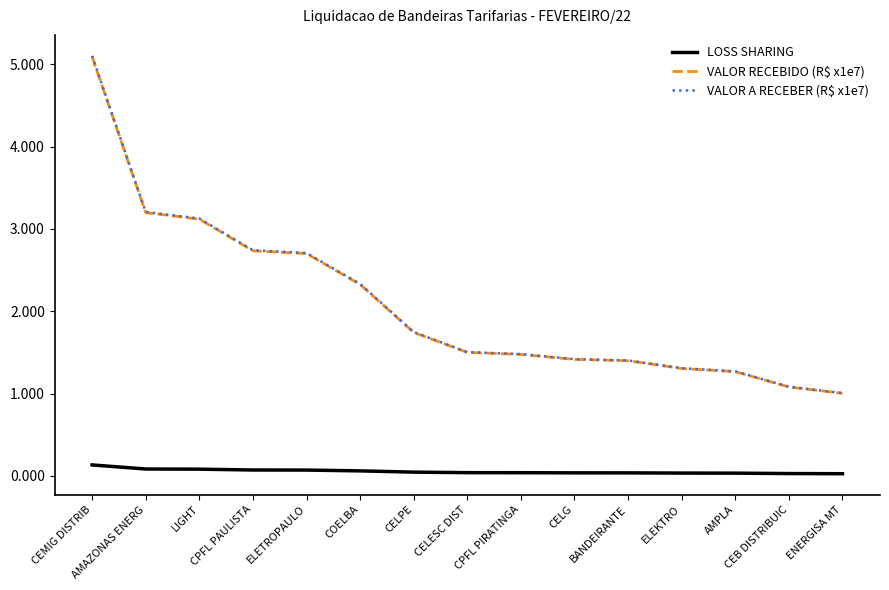

Which series has the widest spread of values?

VALOR A RECEBER (R$ x1e7)